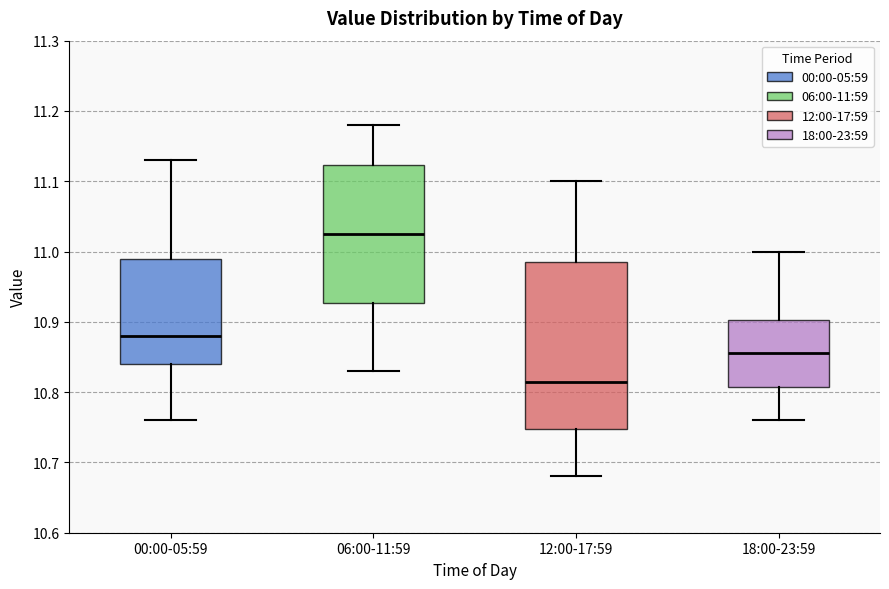

Reading left to right, transcribe this box plot: for each box, give where its median line is, the range the box spans, and where its two whiskers end, as read against the y-axis. The values are not printed on the chart, so give them approximately, as read against the axis.

00:00-05:59: median 10.88, box 10.84 to 10.99, whiskers 10.76 to 11.13
06:00-11:59: median 11.03, box 10.93 to 11.12, whiskers 10.83 to 11.18
12:00-17:59: median 10.82, box 10.75 to 10.99, whiskers 10.68 to 11.10
18:00-23:59: median 10.86, box 10.81 to 10.90, whiskers 10.76 to 11.00